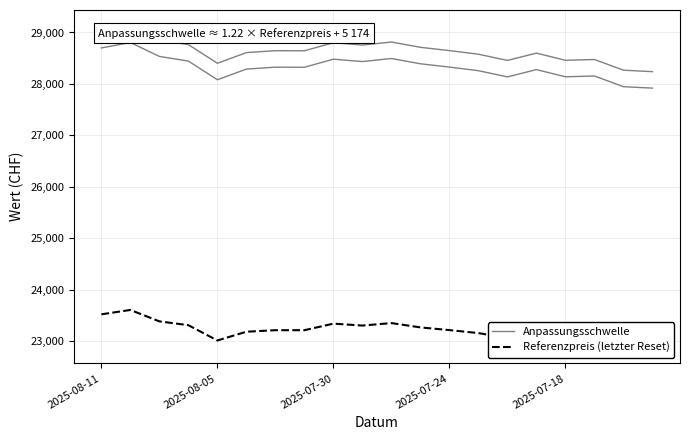

How many lines are shown in the chart?

2